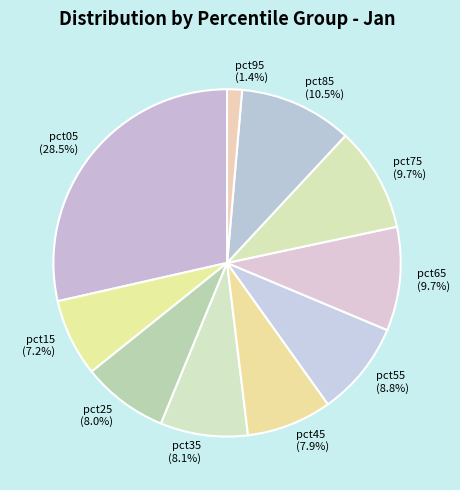

Which has a higher value, pct25 or pct05?

pct05